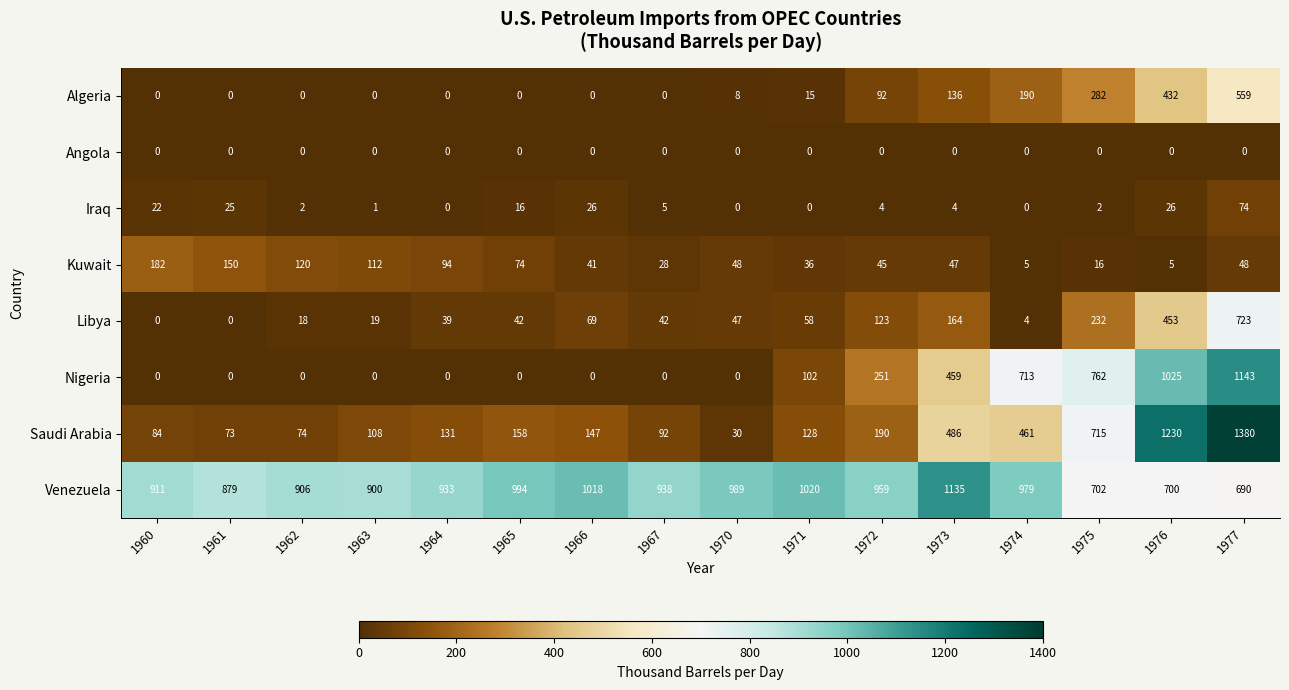

Count the number of data series in this chart.

8